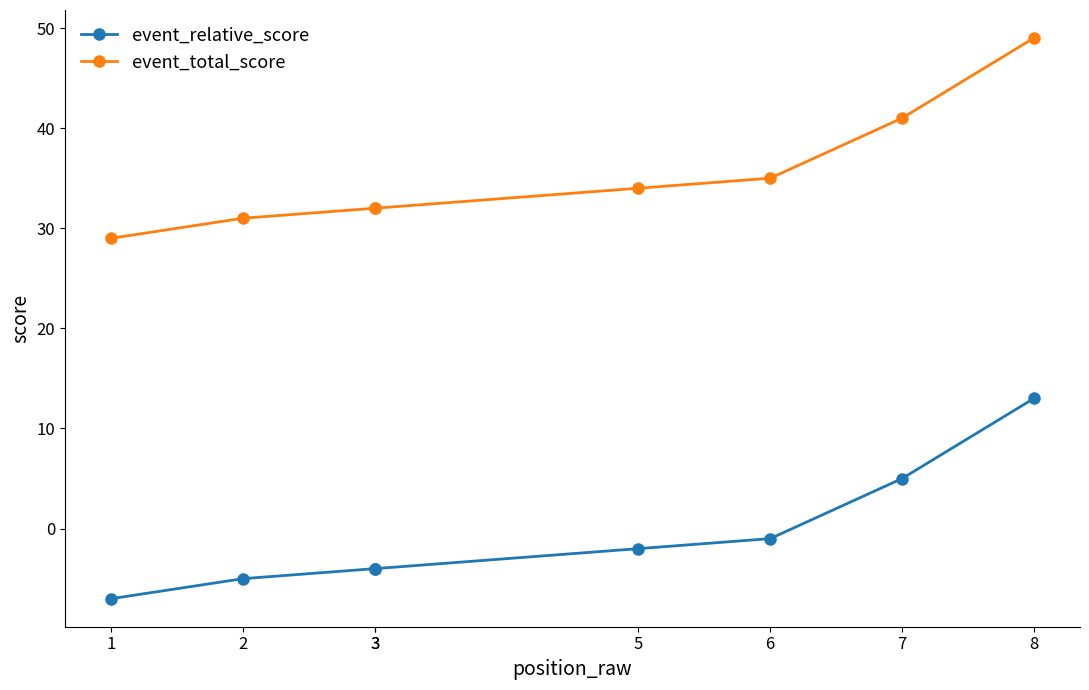

Rank the series by their maximum value, from highest to lowest.

event_total_score, event_relative_score